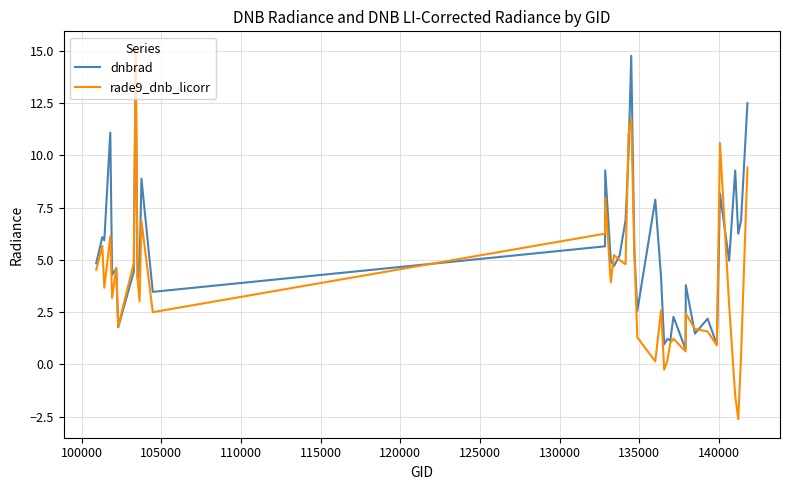

How many lines are shown in the chart?

2